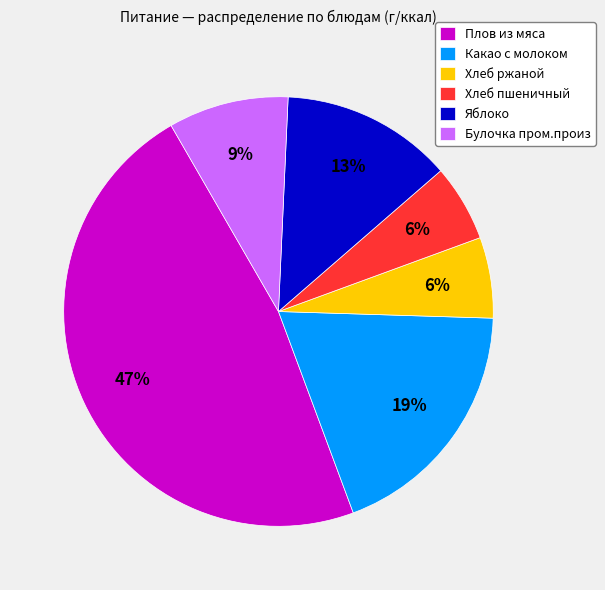

Which has a higher value, Хлеб пшеничный or Яблоко?

Яблоко